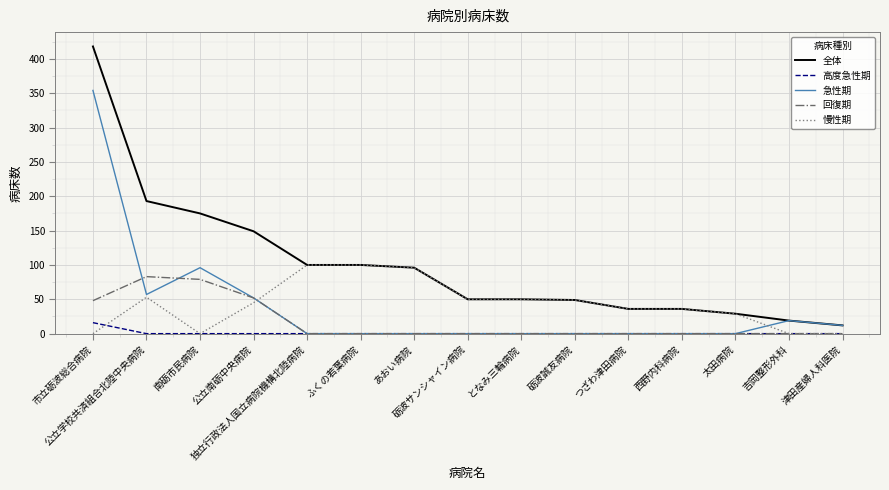

What is the sum of all 回復期 values?

262